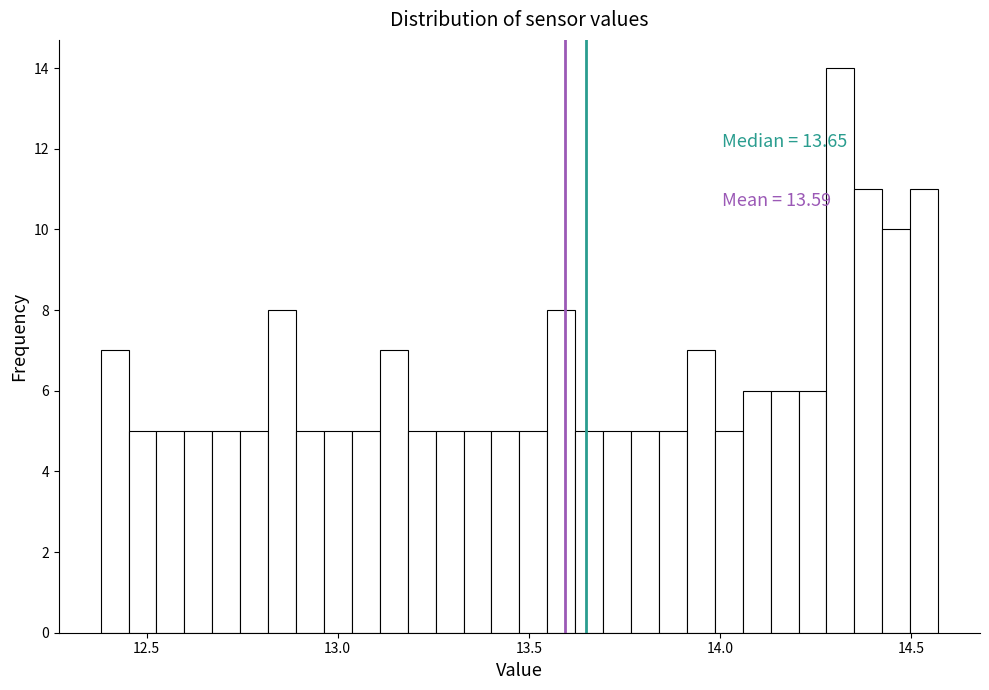

Read against the x-axis, roughly where is the centre of the tallest bar?

14.30